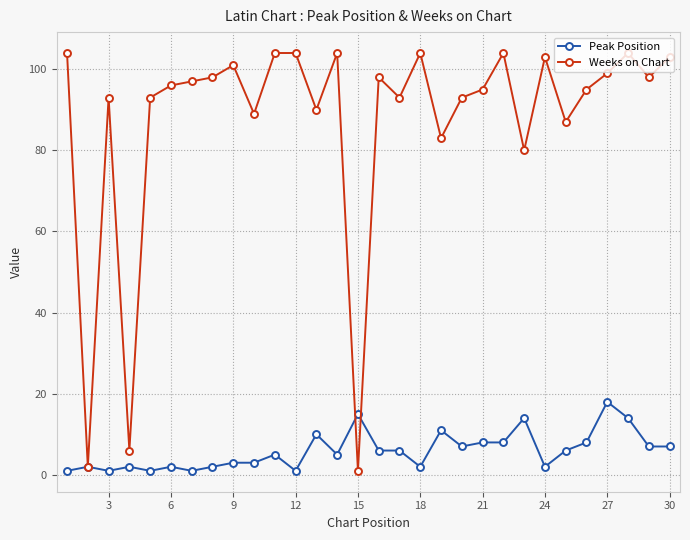

List the series in order of their peak value, highest first.

Weeks on Chart, Peak Position